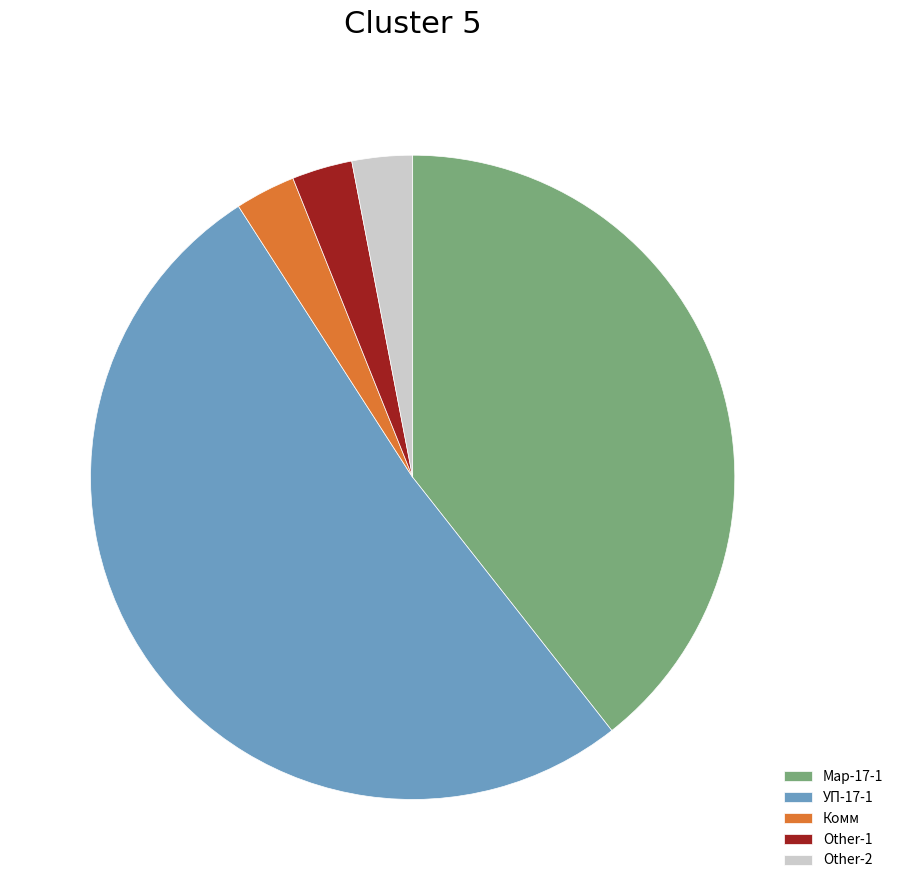

Is there any slice that represents more than half of the pie?

Yes